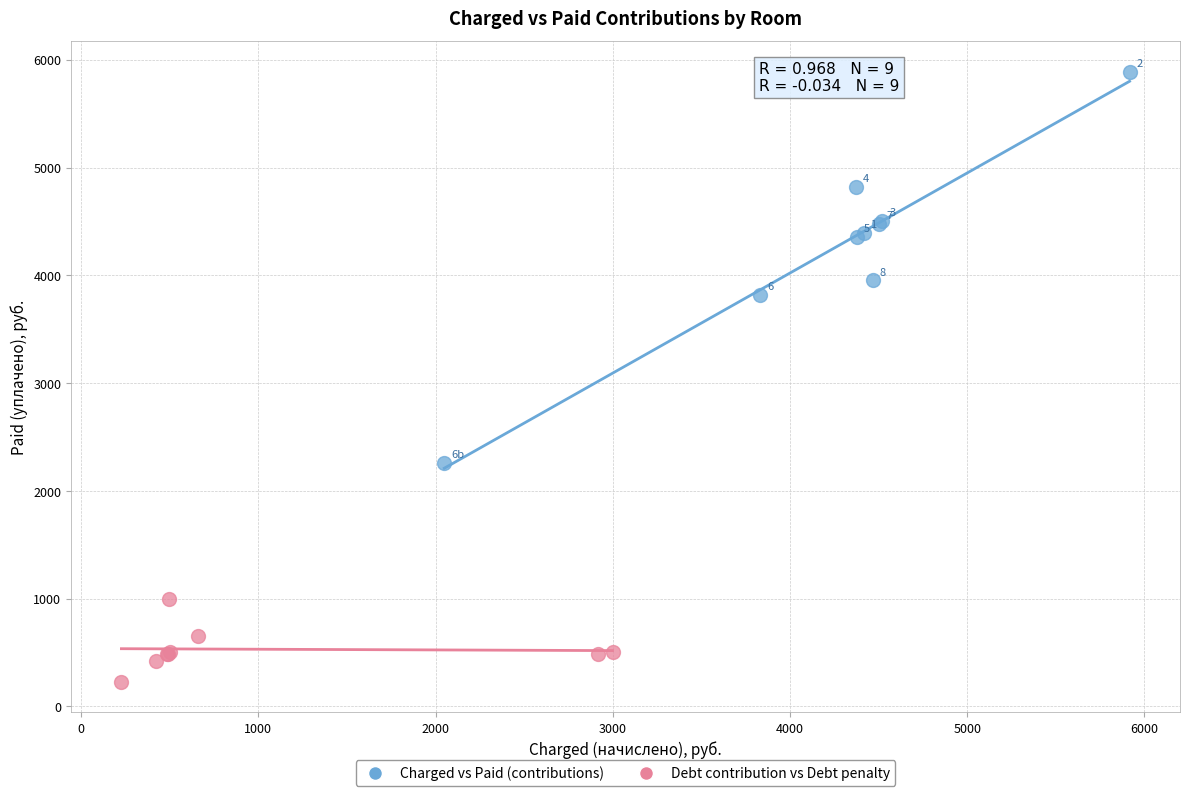

Which series has the largest Y range (max minus min)?

Charged vs Paid (contributions)